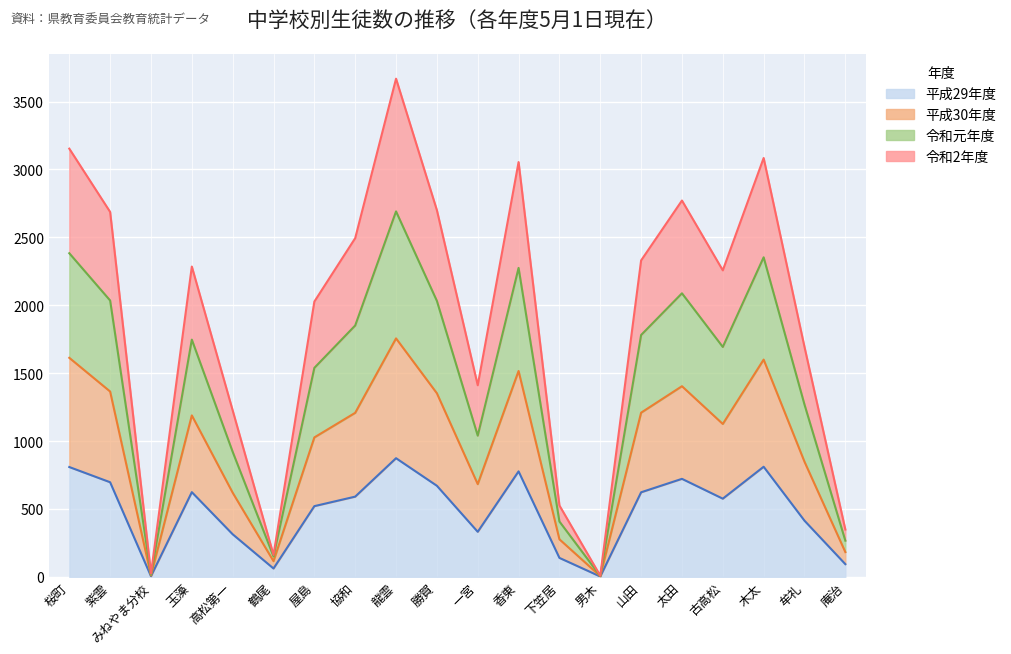

What is the total value across all series at 高松第一?

1226